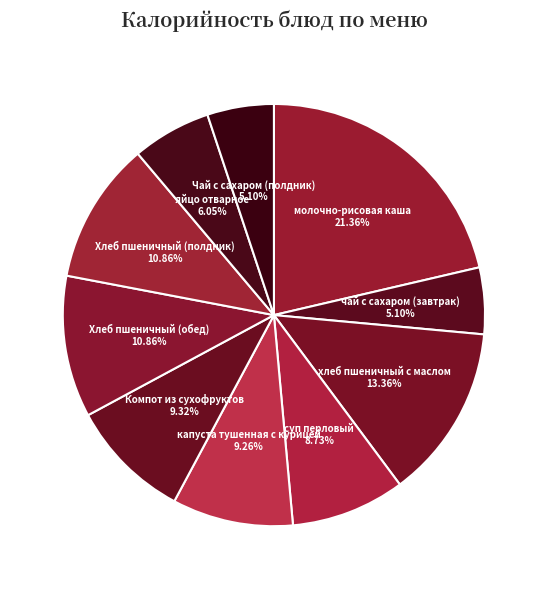

Approximately how many times larger is the value at Компот из сухофруктов compared to молочно-рисовая каша?

0.4